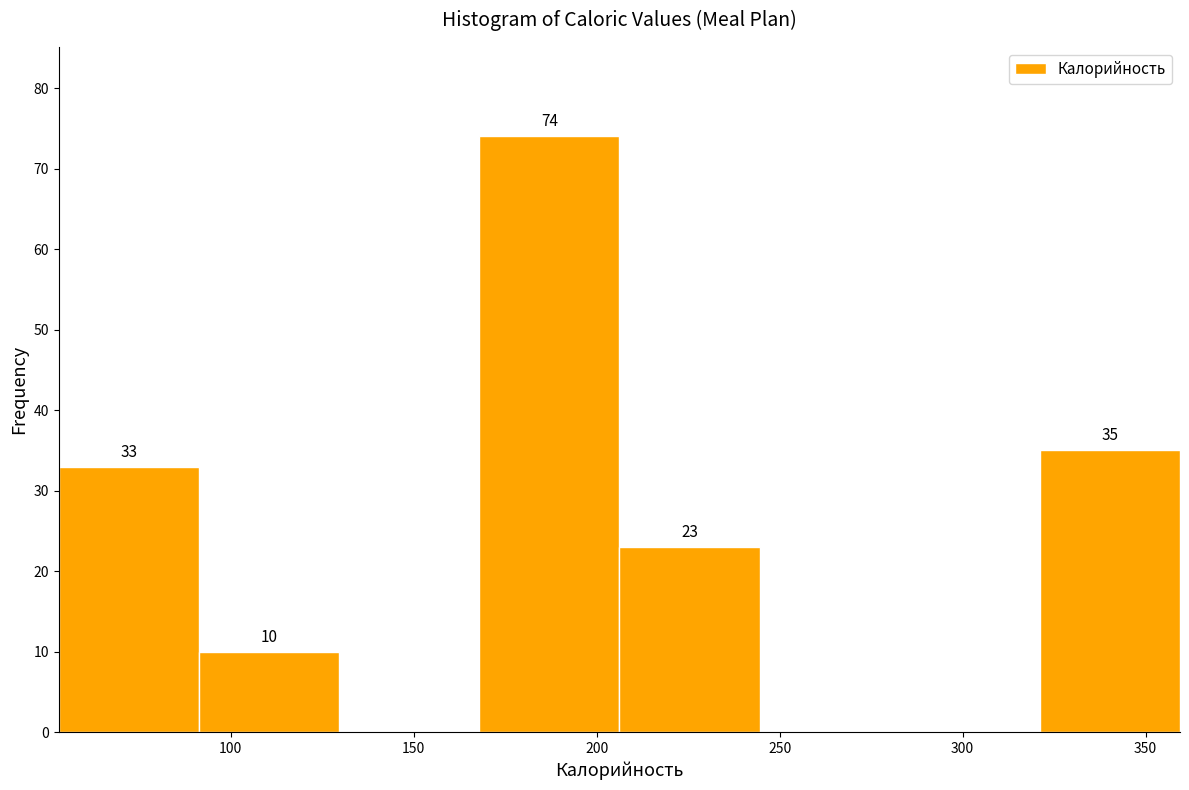

Which range on the x-axis has the tallest bar?

170 to 205